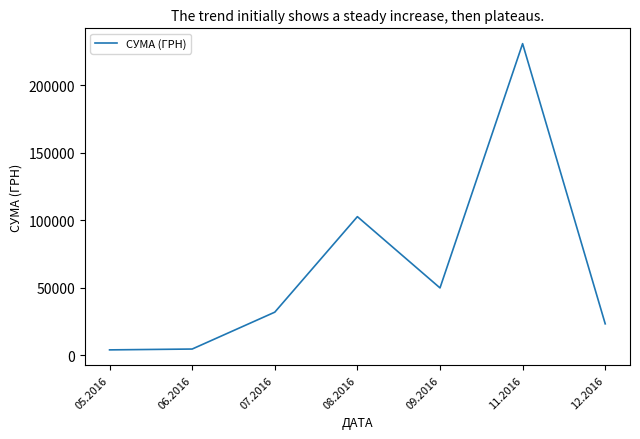

What is the maximum value shown in the chart?

230842.2